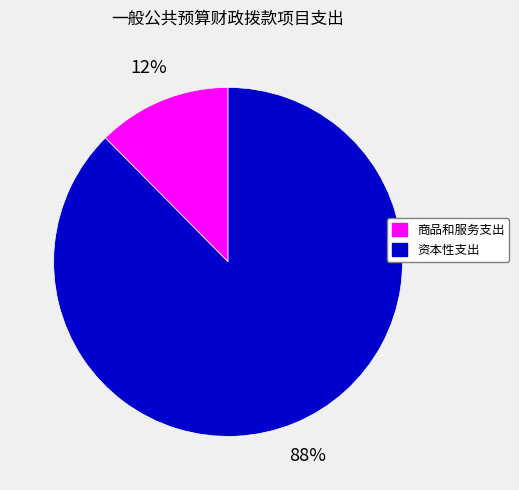

Is 资本性支出 the majority of the pie?

Yes